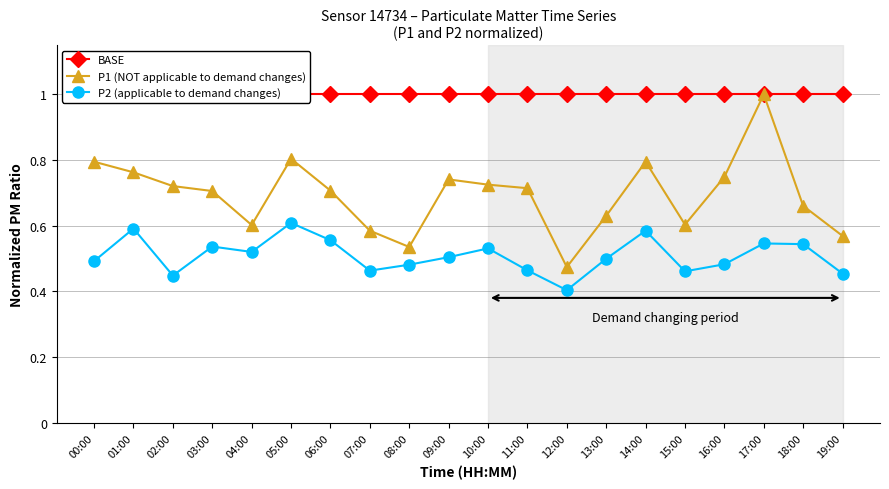

What is the difference between the P1 (NOT applicable to demand changes) values at 03:00 and 04:00?

0.1